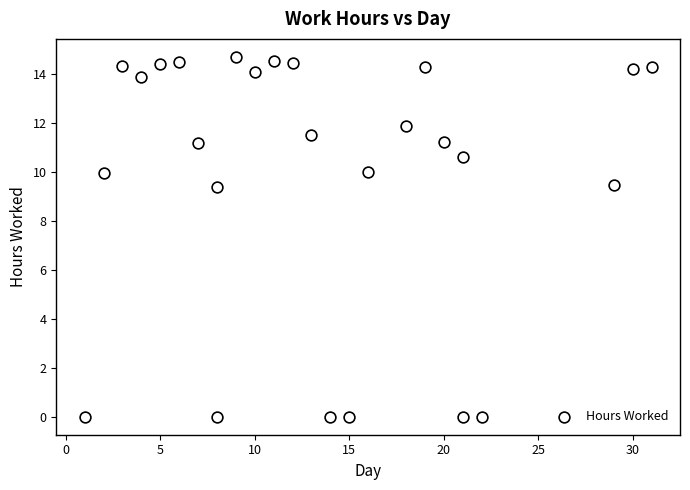

What is the range of Y values (max minus min)?

14.7